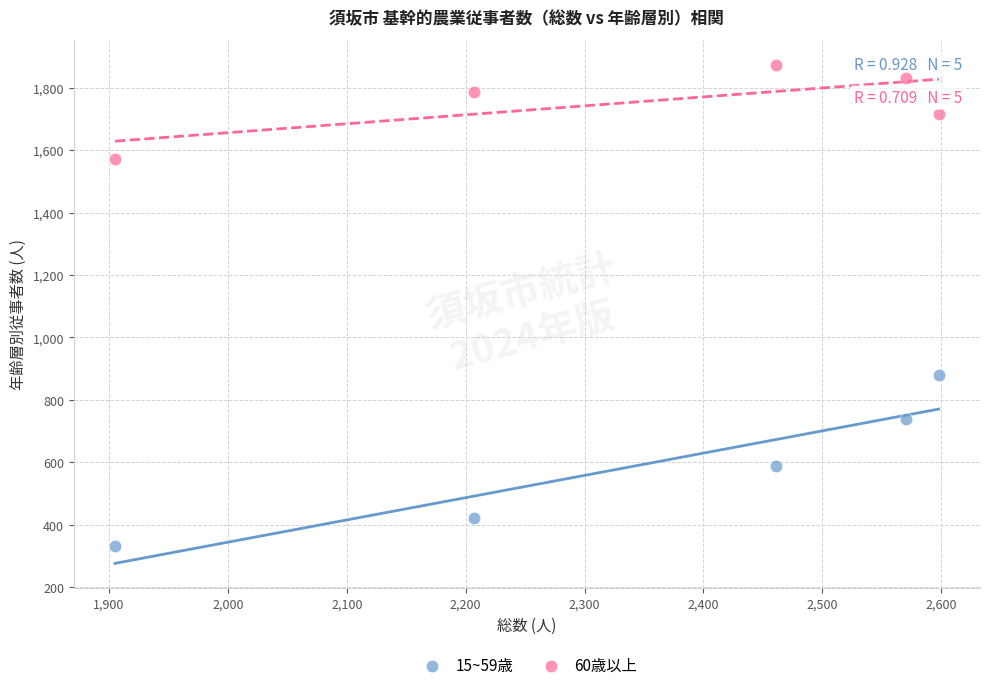

Which series contains the lowest Y value?

15~59歳